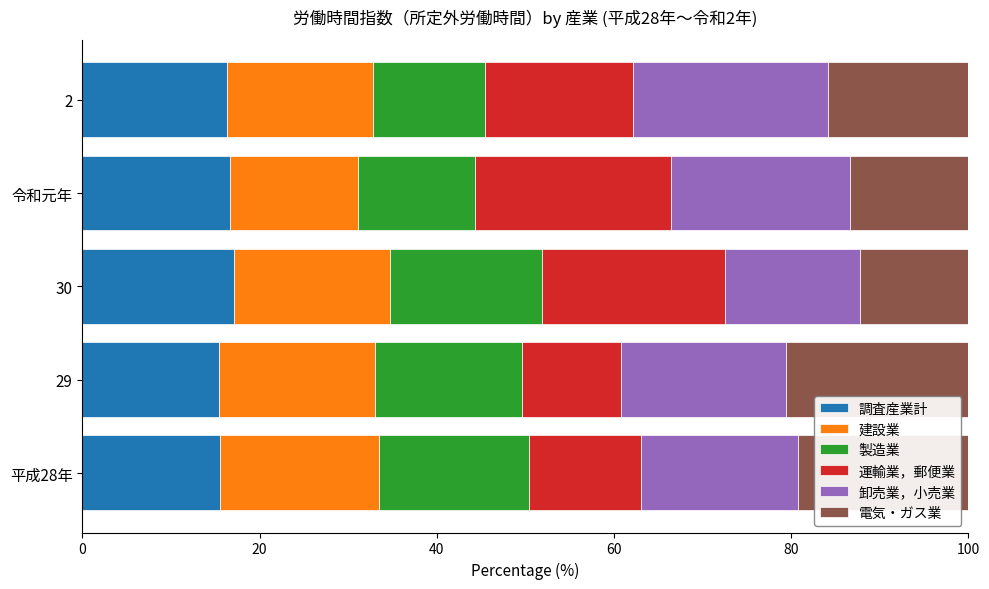

Is it true that 調査産業計 equals 6.8 at 30?

False